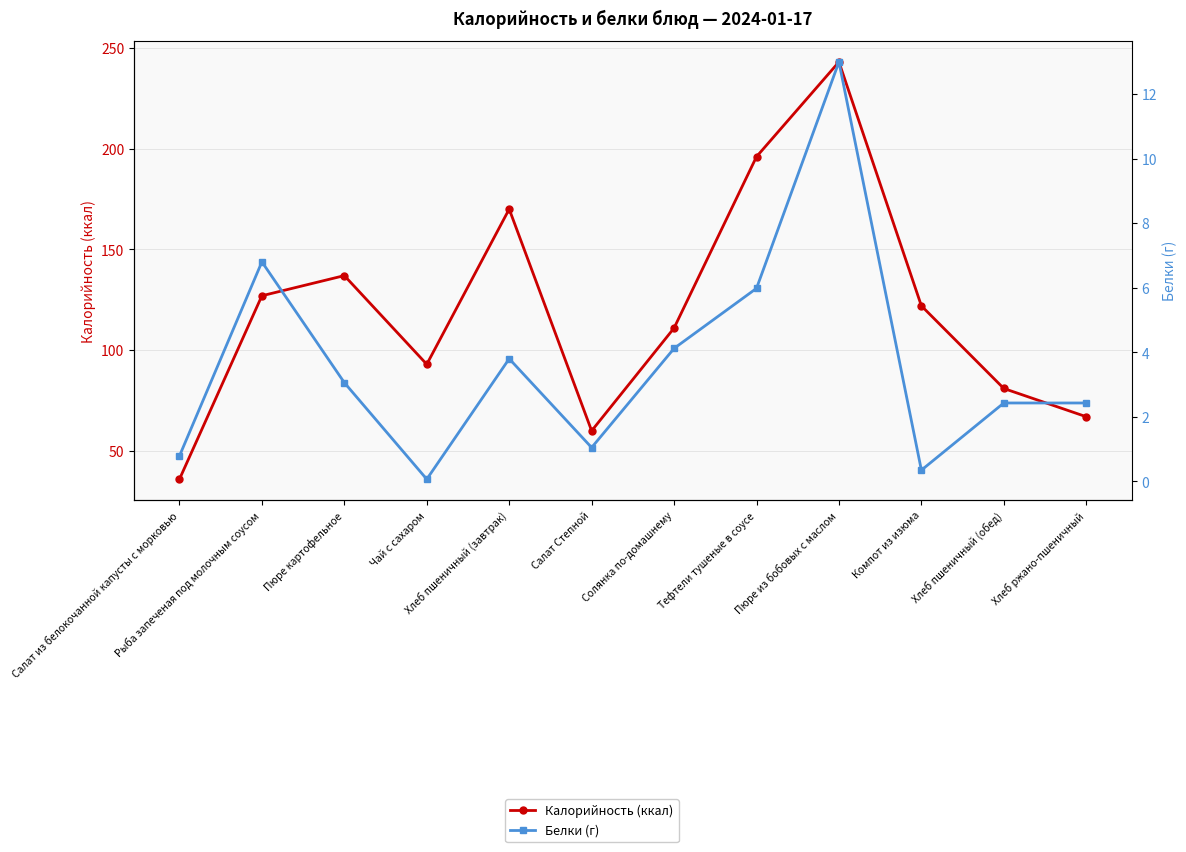

What is the average value of the Белки (г) series?

3.7